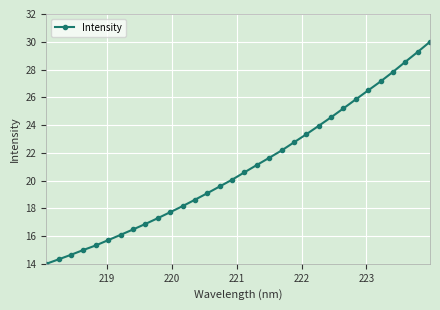

What is the sum of all values?

669.3